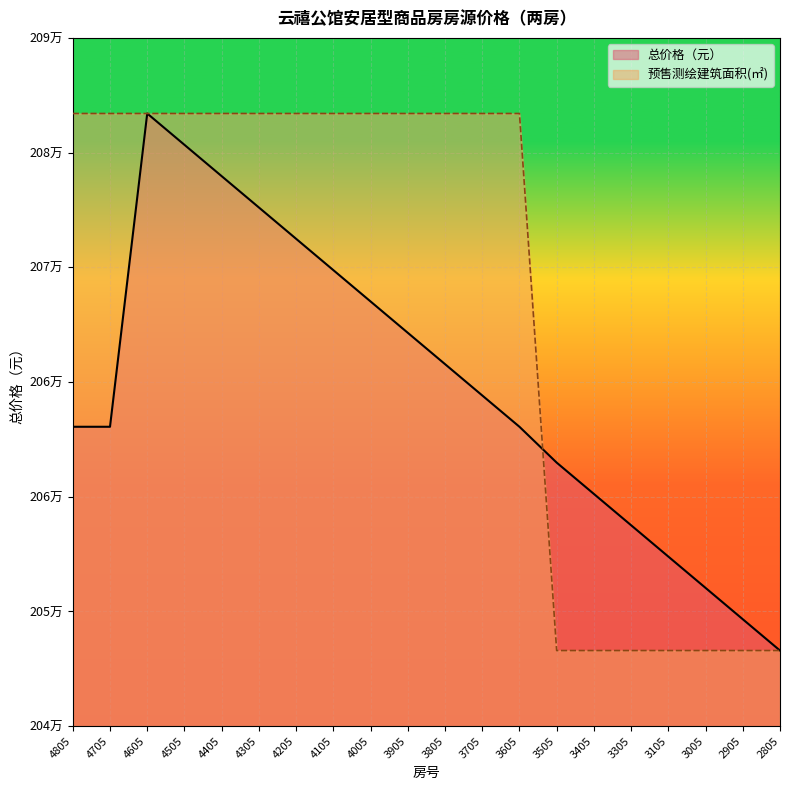

What is the difference between the highest and lowest values at 4505?

2072.0